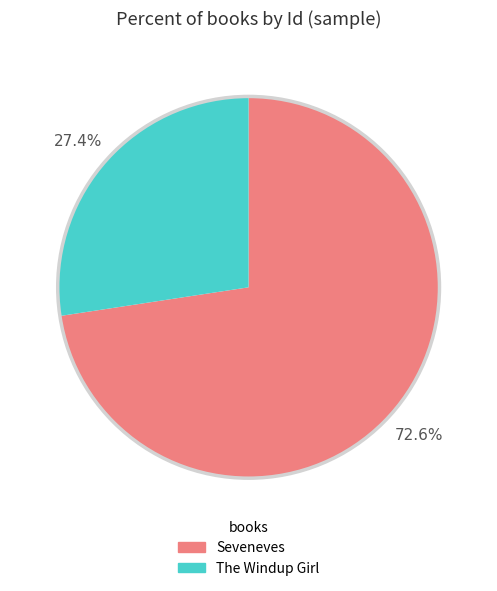

What is the majority slice?

Seveneves